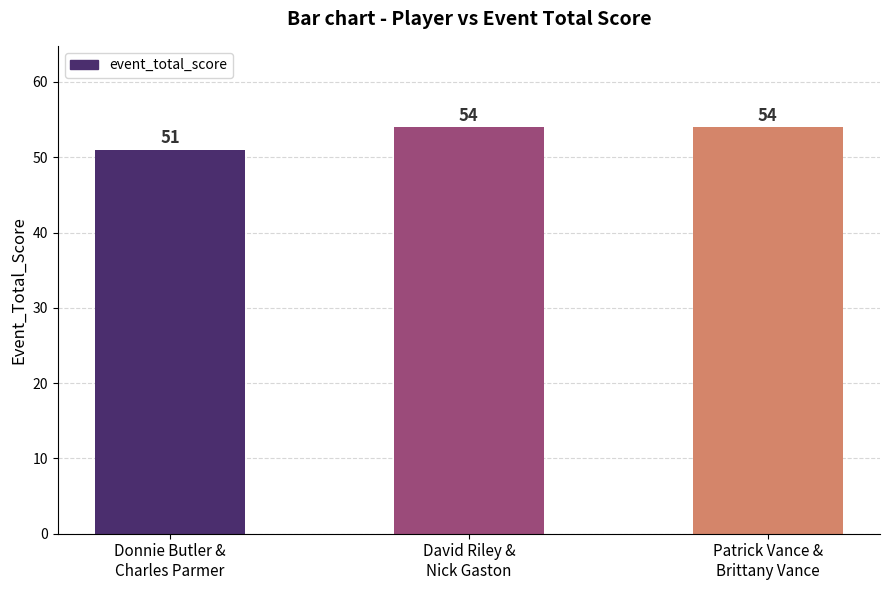

What is the value of the 3rd bar from the left?

54